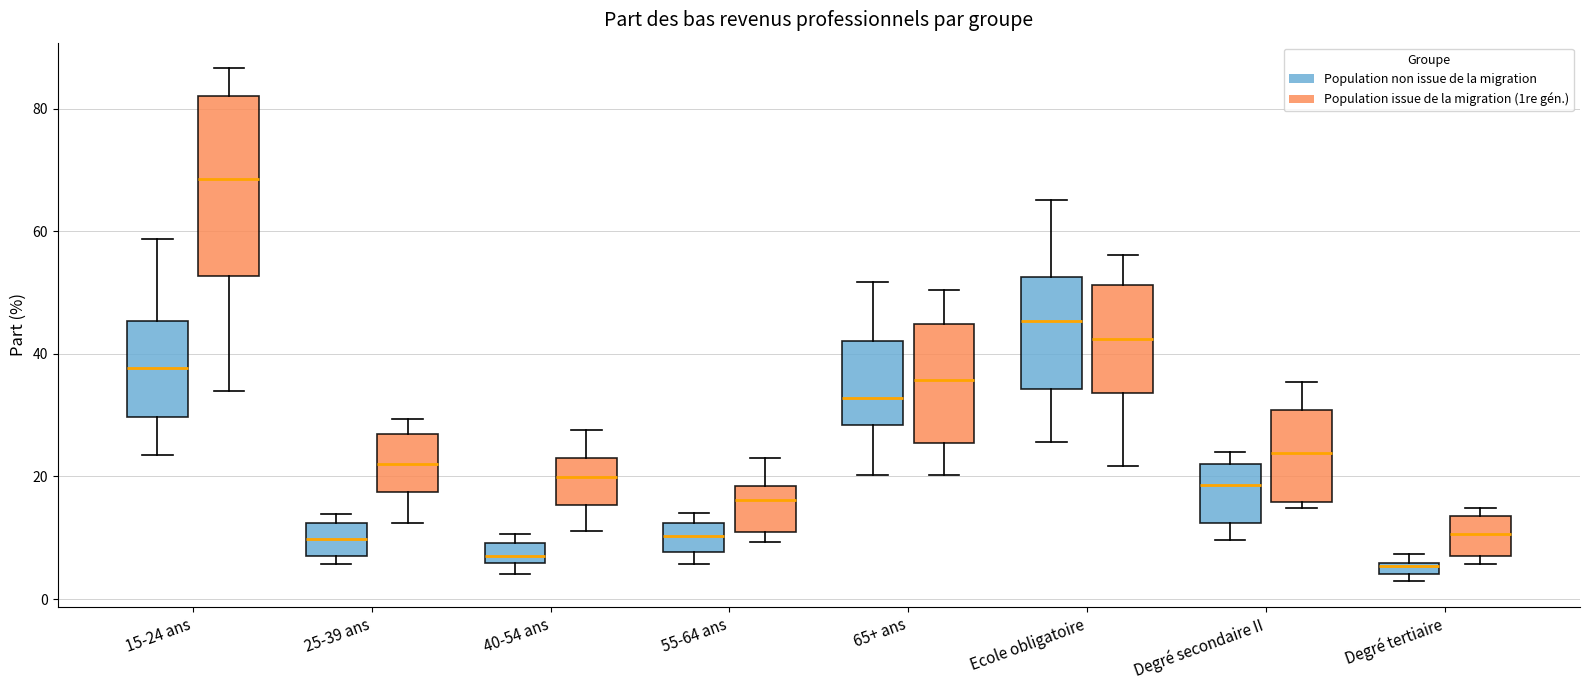

Comparing the boxes themselves (not the whiskers), which one is the tallest?

15-24 ans (Population issue de la migration (1re gén.))